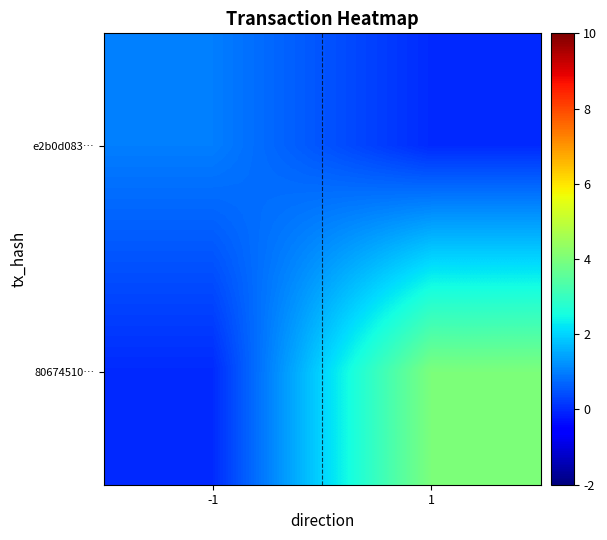

Between -1 and 1, which series saw the biggest shift?

80674510…